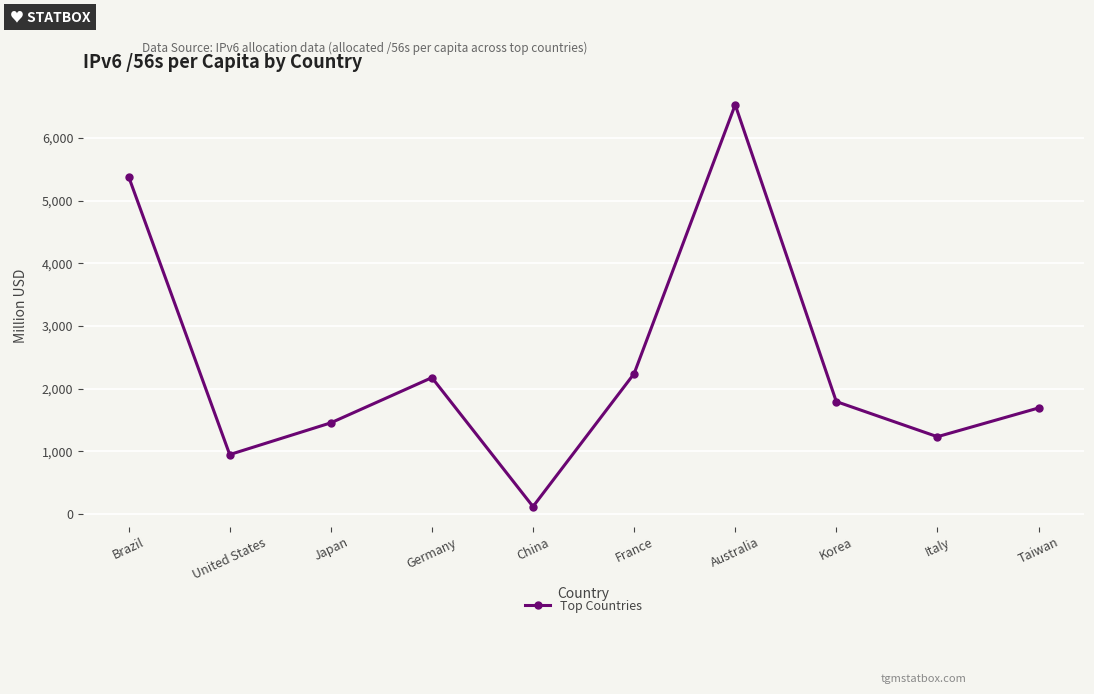

What is the label of the 4th point from the right?

Australia